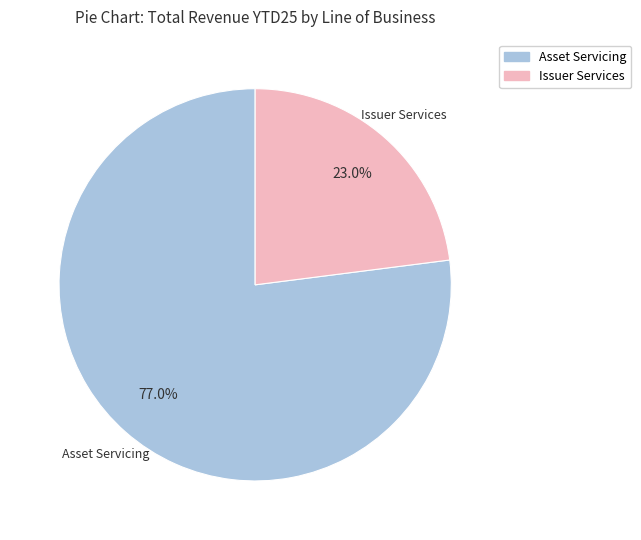

What percentage is the Issuer Services slice, to the nearest percent?

23%